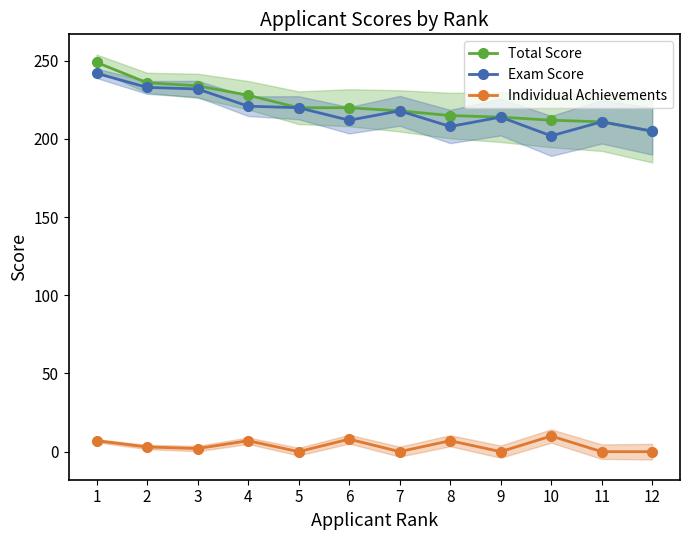

What is the sum of the Total Score values at 8 and 7?

433